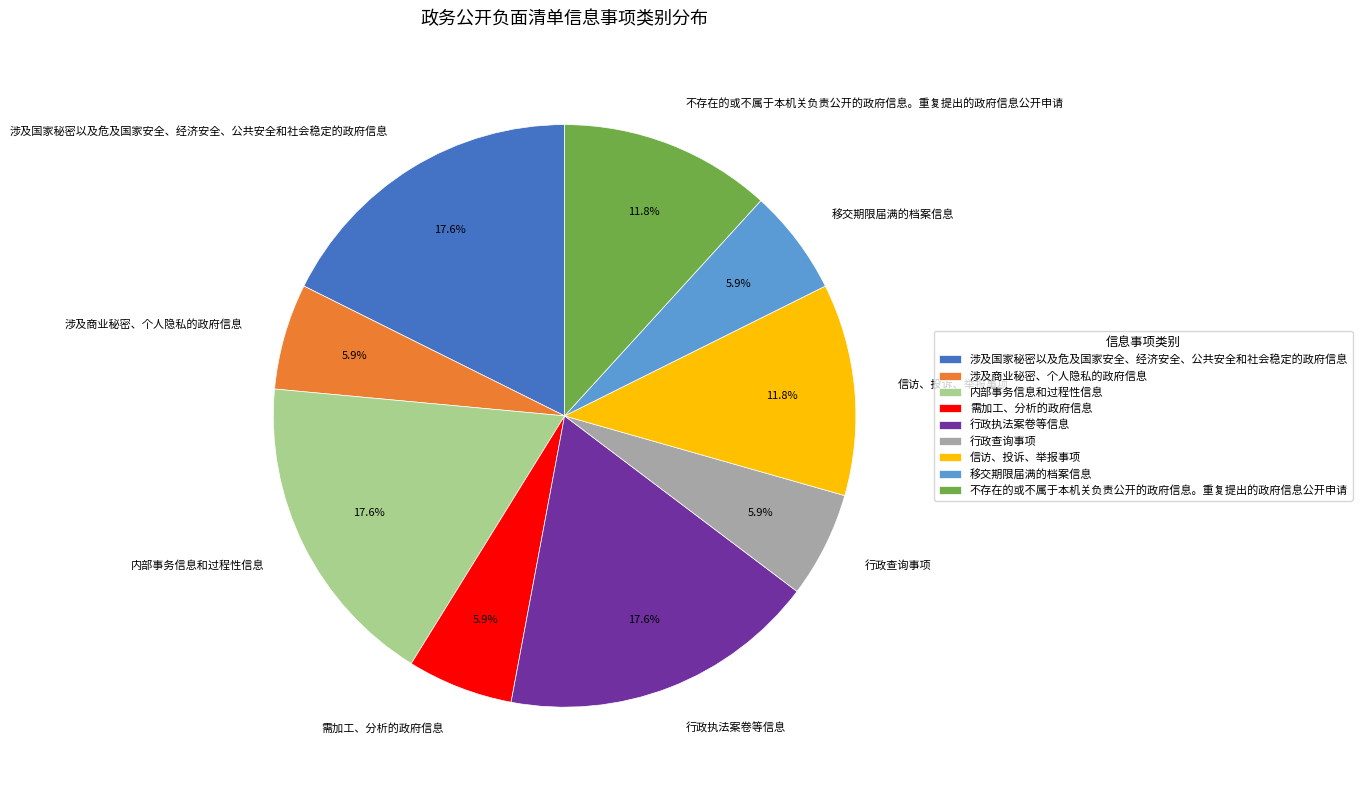

Do 行政查询事项 and 不存在的或不属于本机关负责公开的政府信息。重复提出的政府信息公开申请 together represent more than half of the pie?

No